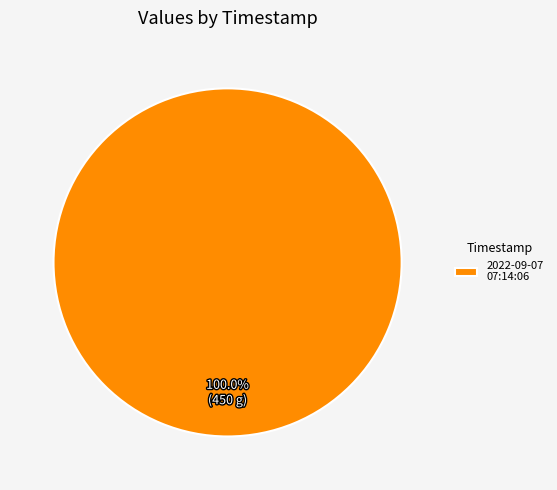

Is there any slice that represents more than half of the pie?

Yes